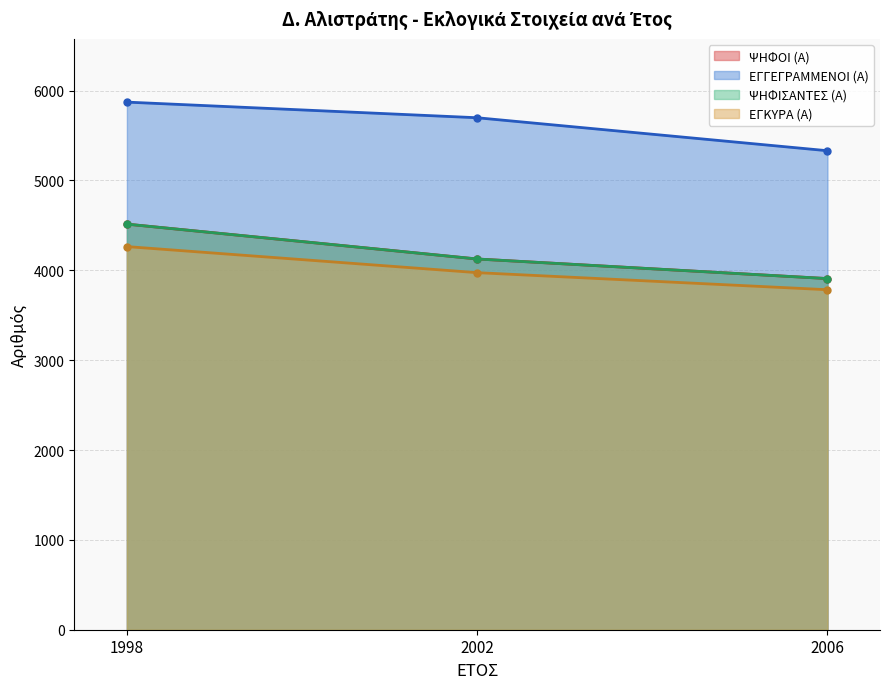

What is the spread (max minus min) of values at 1998?

1608